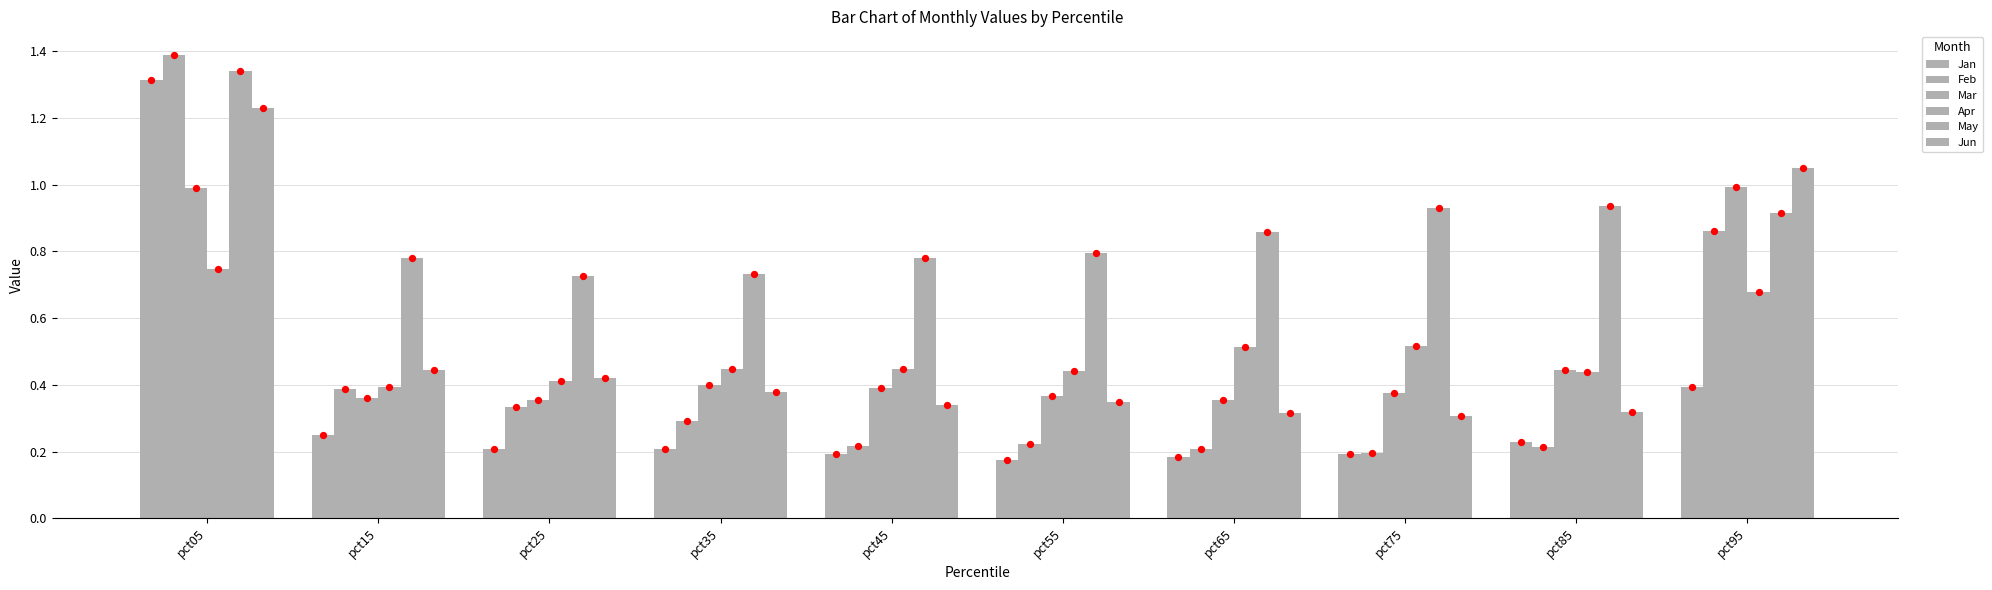

Which series reaches the maximum Y coordinate?

Feb